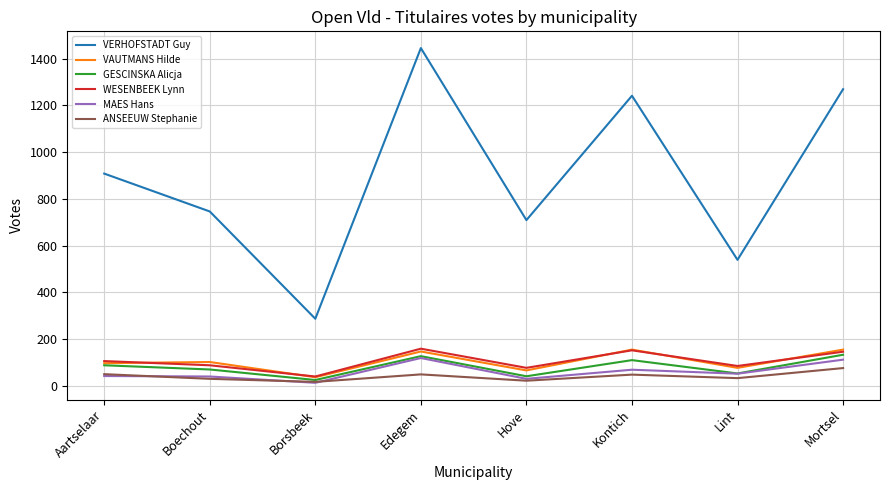

What is the sum of all VERHOFSTADT Guy values?

7144